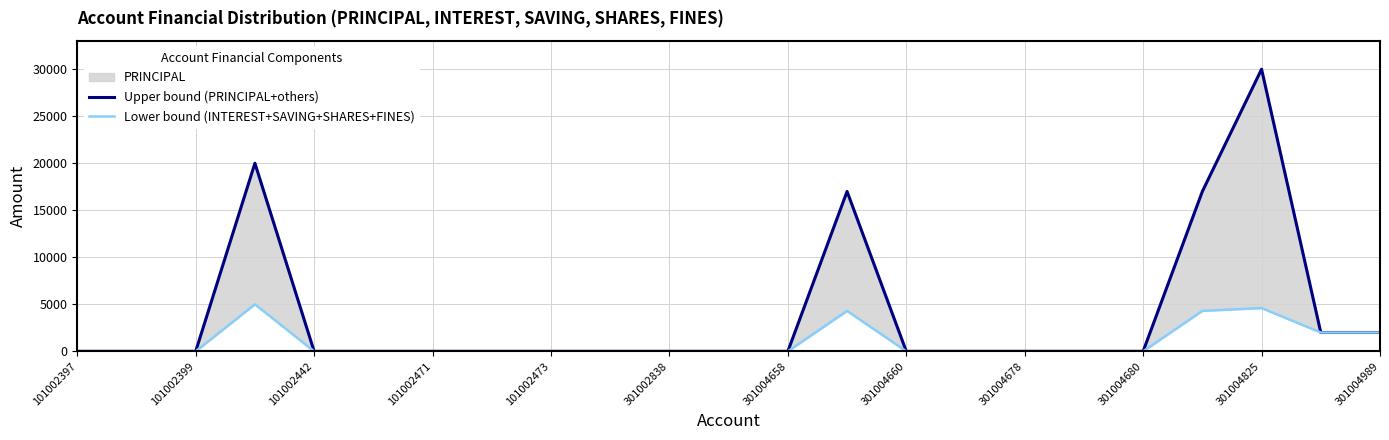

In Upper bound (PRINCIPAL+others), how many points are higher than both neighbors (excluding endpoints)?

3